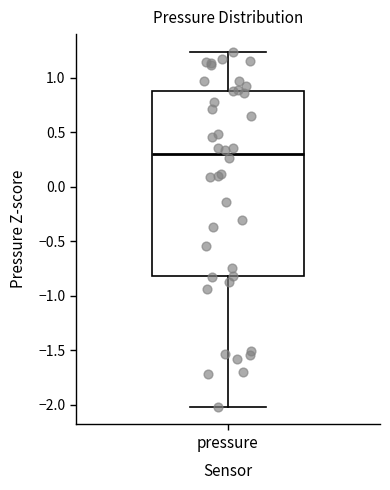

Read this box plot against the y-axis: the position of the median line, the range covered by the box, and the ends of both whiskers. The values are not printed on the chart, so give them approximately, as read against the axis.

median 0.30, box -0.80 to 0.90, whiskers -2.00 to 1.25